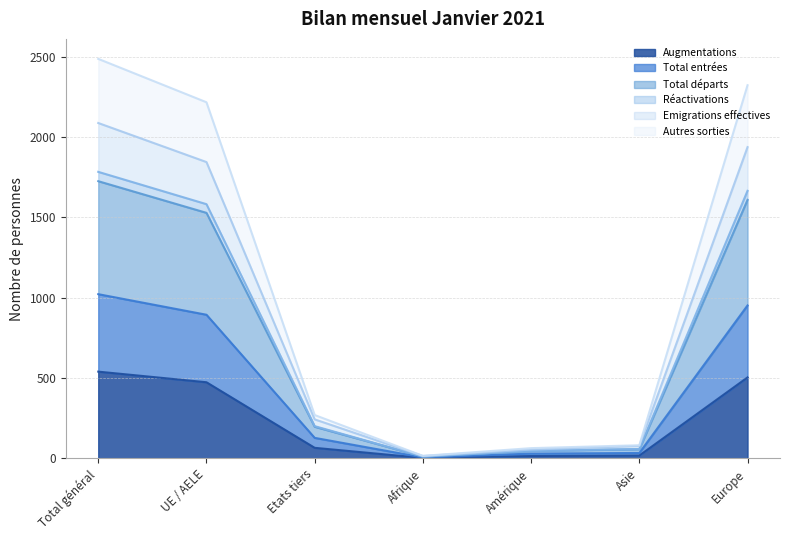

What are all the series names shown in the legend?

Augmentations, Total entrées, Total départs, Réactivations, Emigrations effectives, Autres sorties